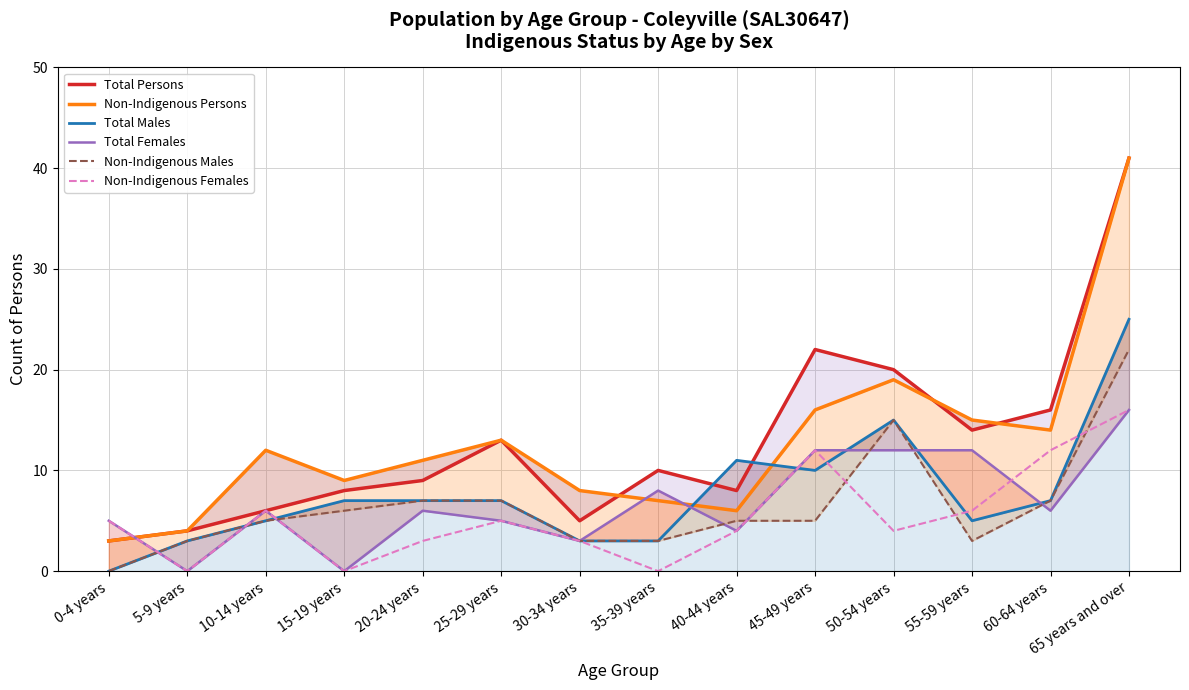

Rank the categories by Non-Indigenous Males value from lowest to highest.

0-4 years, 5-9 years, 30-34 years, 35-39 years, 55-59 years, 10-14 years, 40-44 years, 45-49 years, 15-19 years, 20-24 years, 25-29 years, 60-64 years, 50-54 years, 65 years and over